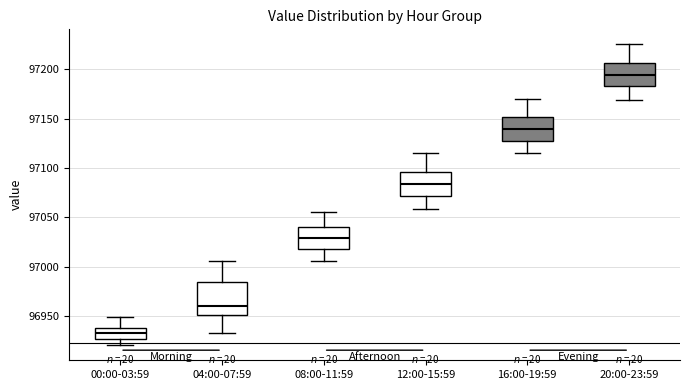

Comparing the boxes themselves (not the whiskers), which one is the tallest?

04:00-07:59